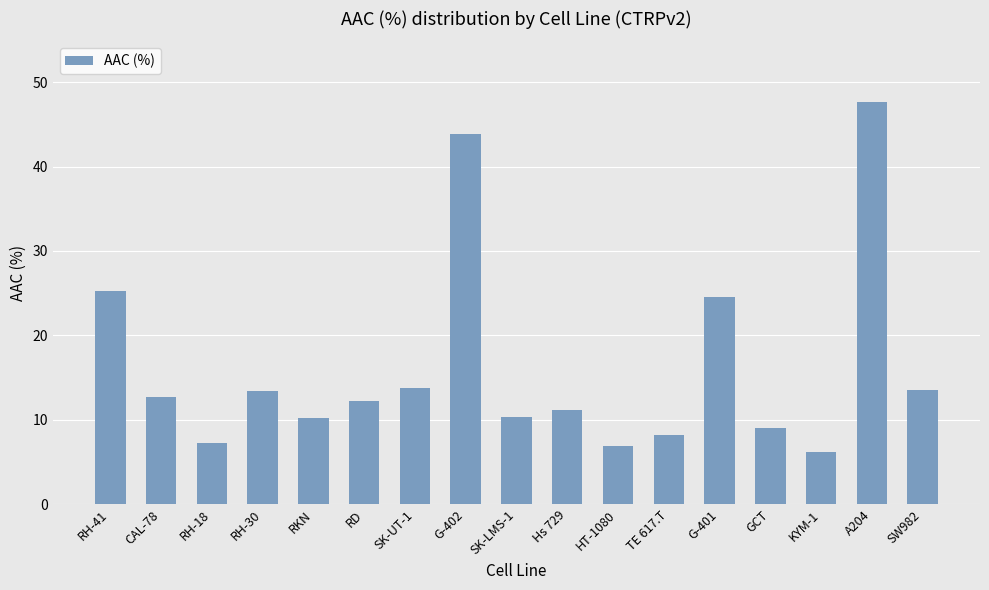

What is the ratio of the value at RKN to the value at G-402?

0.2